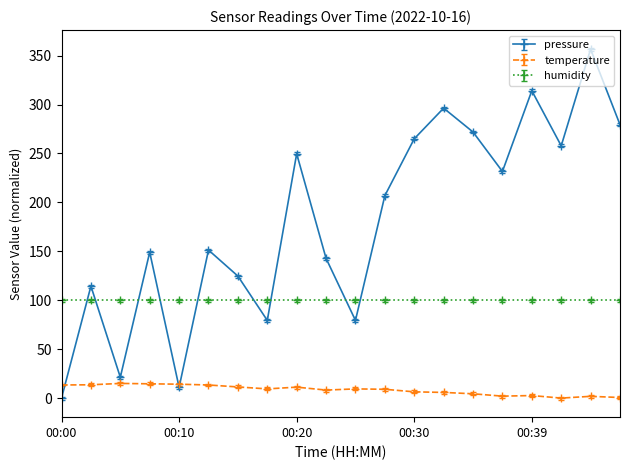

What is the maximum value shown in the chart?

356.6